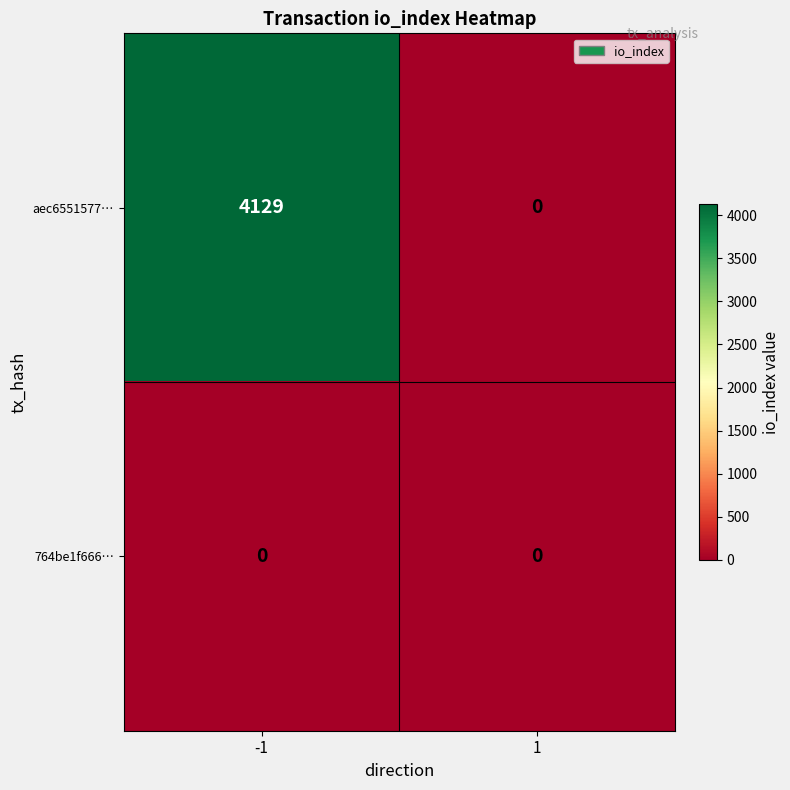

The value of 764be1f666… at -1 is 0. True or false?

True